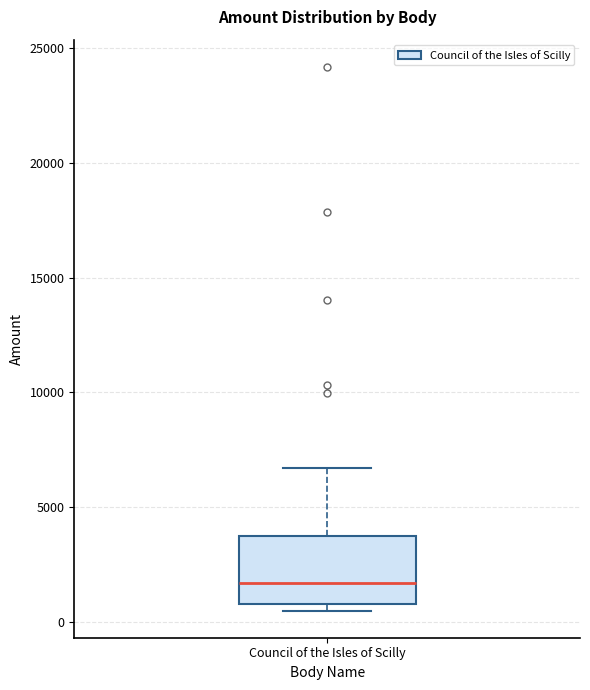

Transcribe this box plot: give where the median line is, the range the box spans, and where the two whiskers end, as read against the y-axis. The values are not printed on the chart, so give them approximately, as read against the axis.

median 1500, box 1000 to 3500, whiskers 500 to 6500